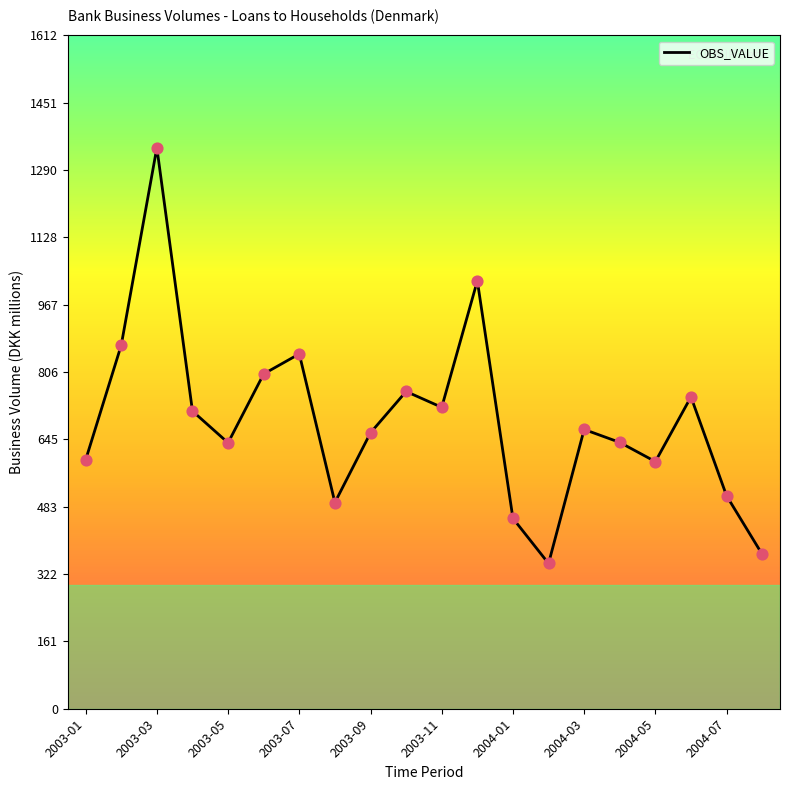

What is the smallest value displayed?

348